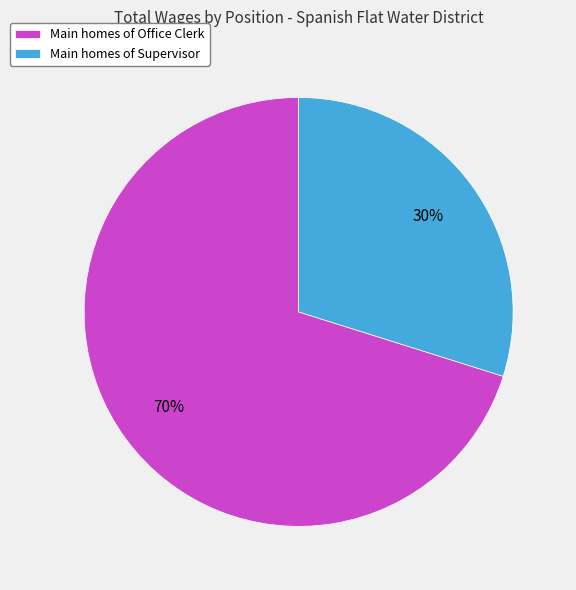

How many segments does this pie chart have?

2